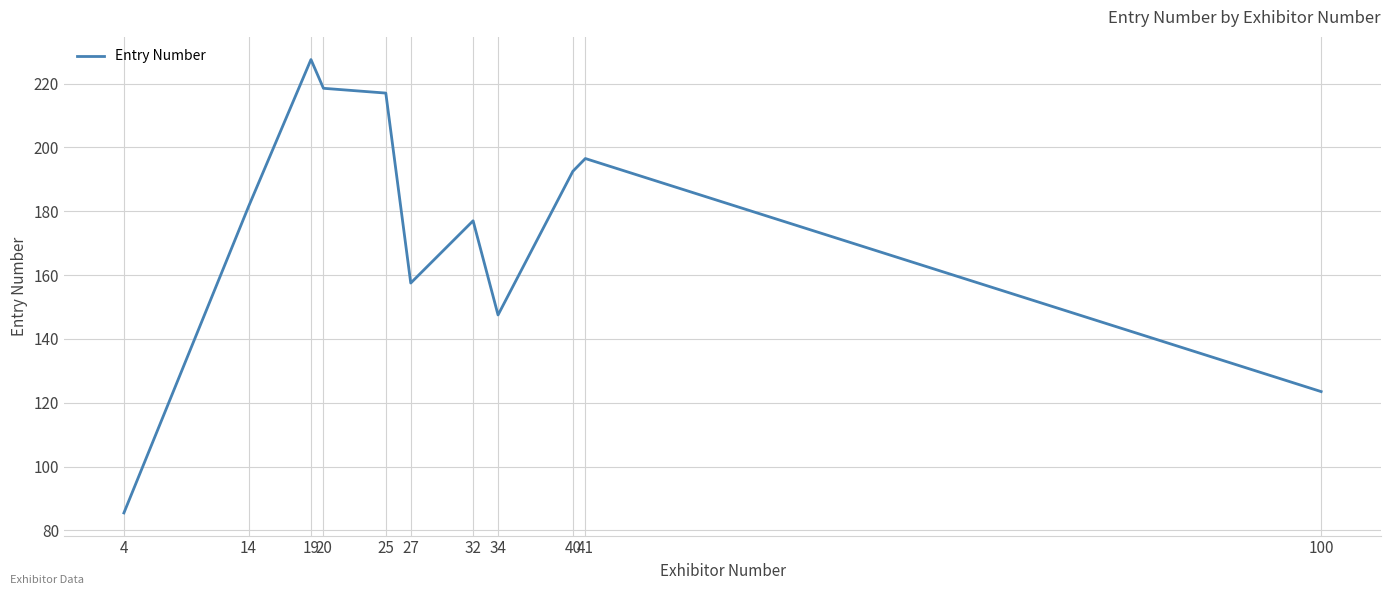

At which label is the value closest to 156?

27